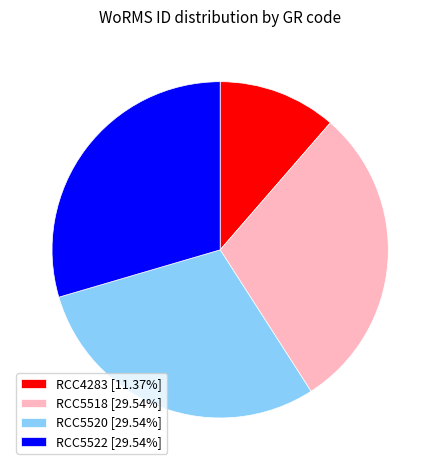

The RCC5518 slice represents 15% of the pie. True or false?

False